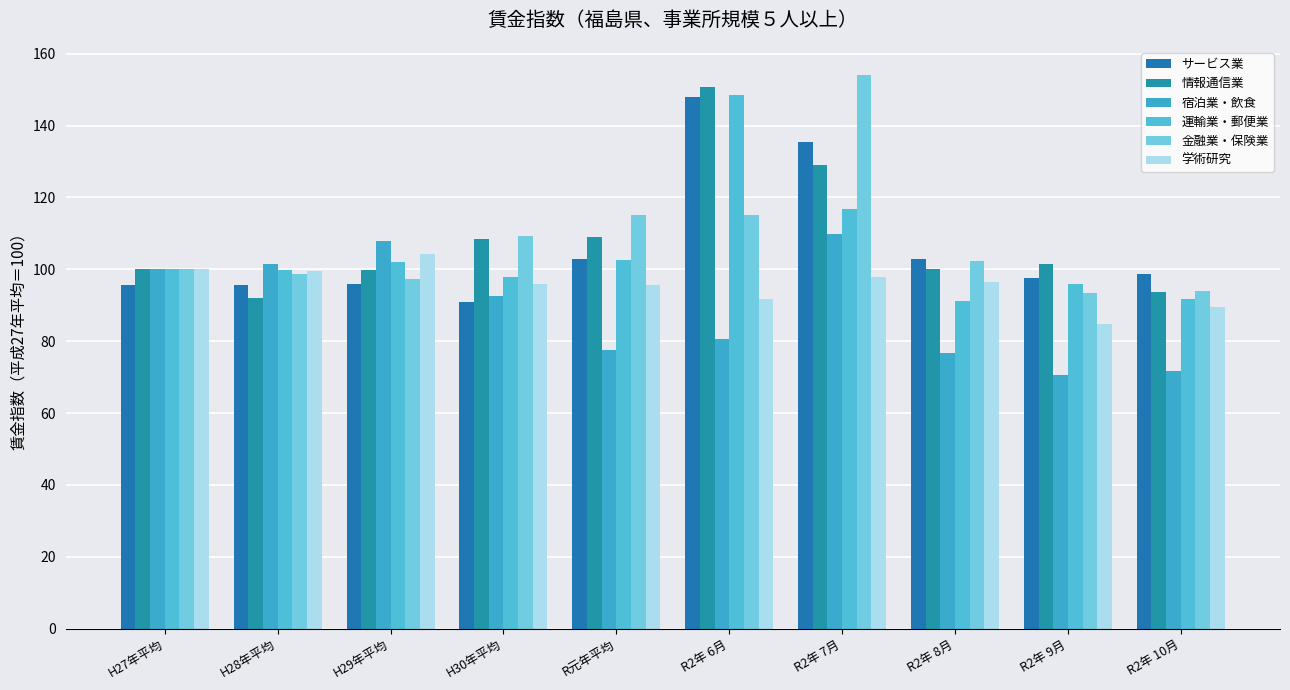

Reading left to right, list all the values displayed in this chart.

サービス業: H27年平均=95.5	H28年平均=95.5	H29年平均=95.8	H30年平均=90.8	R元年平均=103.0	R2年 6月=148.0	R2年 7月=135.3	R2年 8月=102.8	R2年 9月=97.6	R2年 10月=98.8
情報通信業: H27年平均=100.0	H28年平均=92.1	H29年平均=99.8	H30年平均=108.4	R元年平均=109.1	R2年 6月=150.7	R2年 7月=129.0	R2年 8月=100.2	R2年 9月=101.5	R2年 10月=93.7
宿泊業・飲食: H27年平均=100.0	H28年平均=101.4	H29年平均=107.8	H30年平均=92.5	R元年平均=77.6	R2年 6月=80.6	R2年 7月=109.9	R2年 8月=76.6	R2年 9月=70.5	R2年 10月=71.6
運輸業・郵便業: H27年平均=100.0	H28年平均=99.8	H29年平均=101.9	H30年平均=97.8	R元年平均=102.7	R2年 6月=148.6	R2年 7月=116.8	R2年 8月=91.3	R2年 9月=95.8	R2年 10月=91.7
金融業・保険業: H27年平均=100.0	H28年平均=98.6	H29年平均=97.2	H30年平均=109.3	R元年平均=115.1	R2年 6月=115.2	R2年 7月=154.2	R2年 8月=102.4	R2年 9月=93.3	R2年 10月=94.1
学術研究: H27年平均=100.0	H28年平均=99.4	H29年平均=104.4	H30年平均=96.0	R元年平均=95.6	R2年 6月=91.7	R2年 7月=97.8	R2年 8月=96.5	R2年 9月=84.7	R2年 10月=89.6